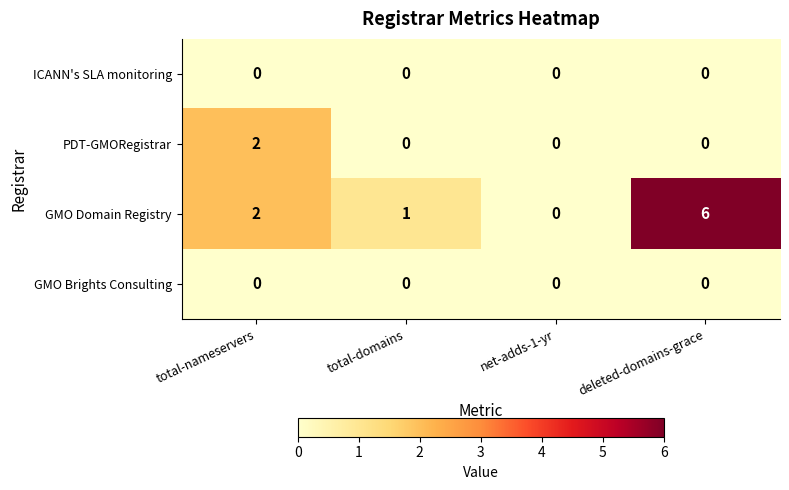

Count the number of categories in the chart.

4